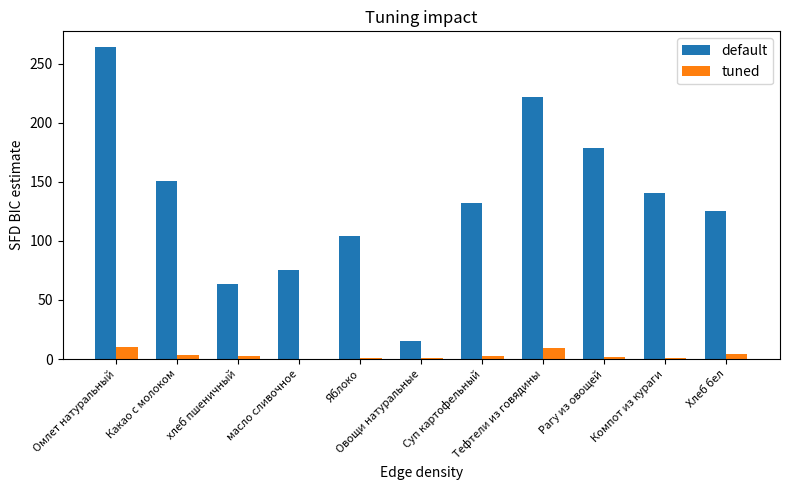

Does the chart contain stacked bars?

No